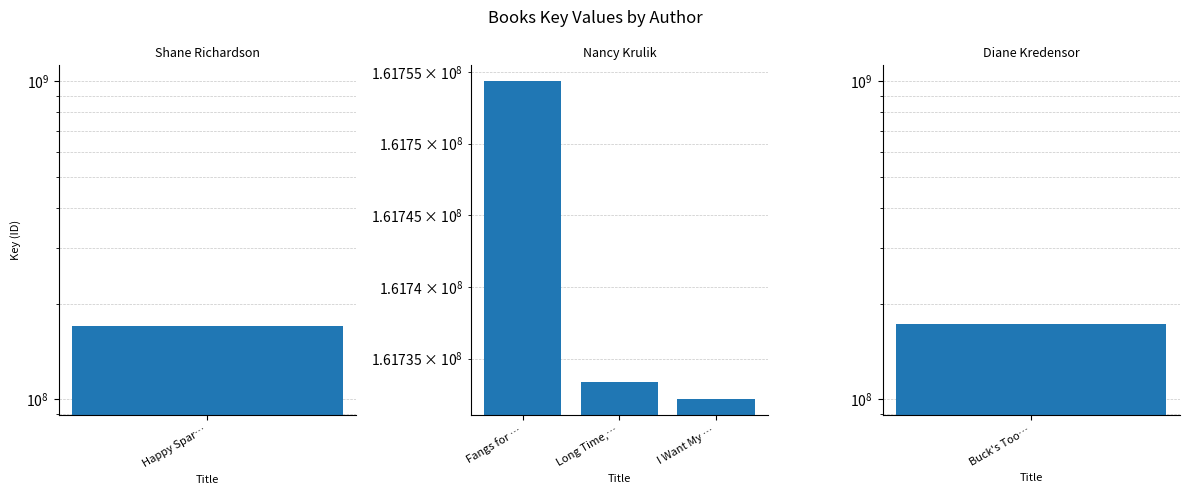

What is the change in value from Long Time,… to I Want My …?

-1198